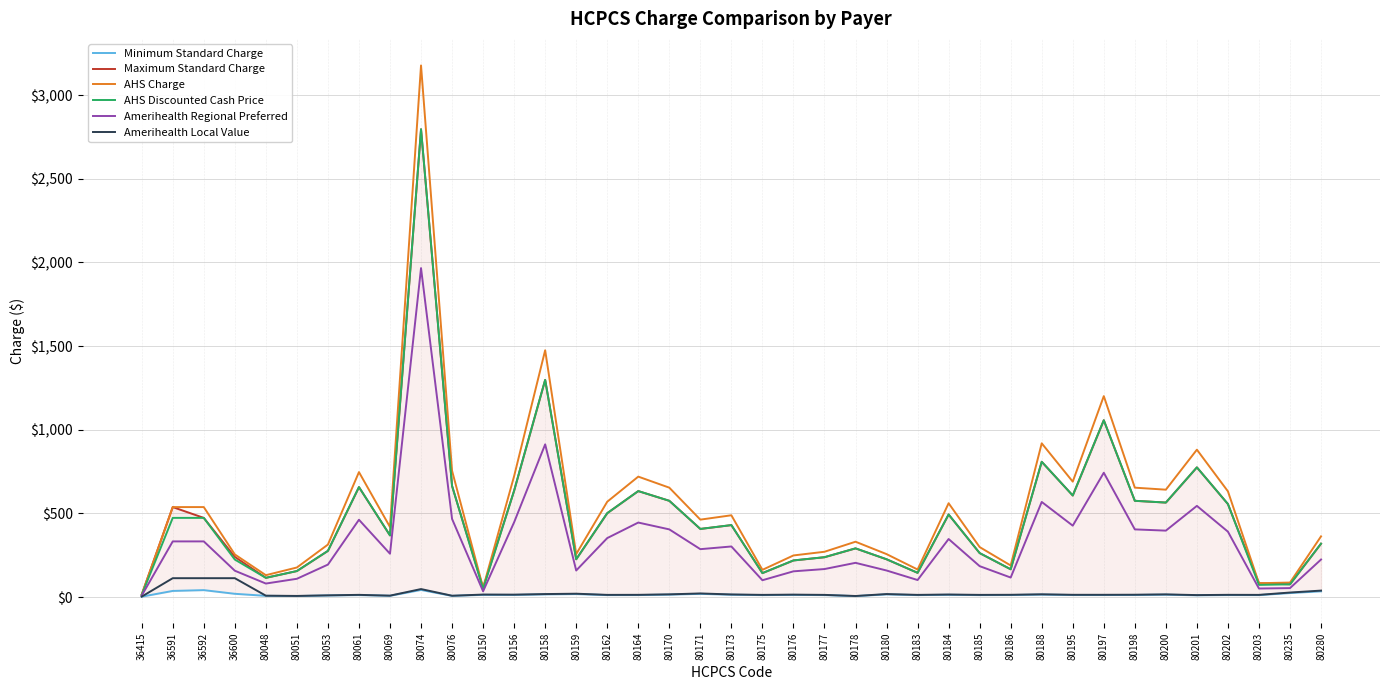

The value of Amerihealth Regional Preferred at 80158 is 912.7. True or false?

True